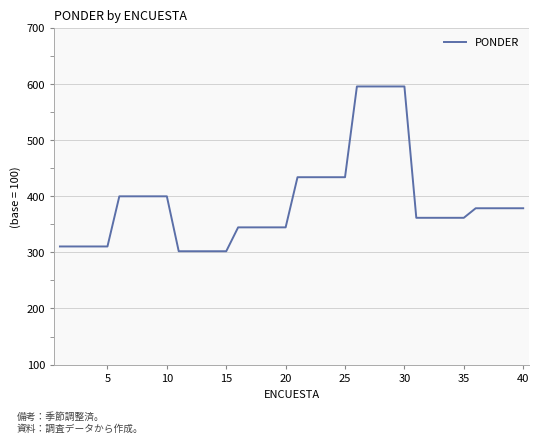

What is the minimum value shown in the chart?

301.8